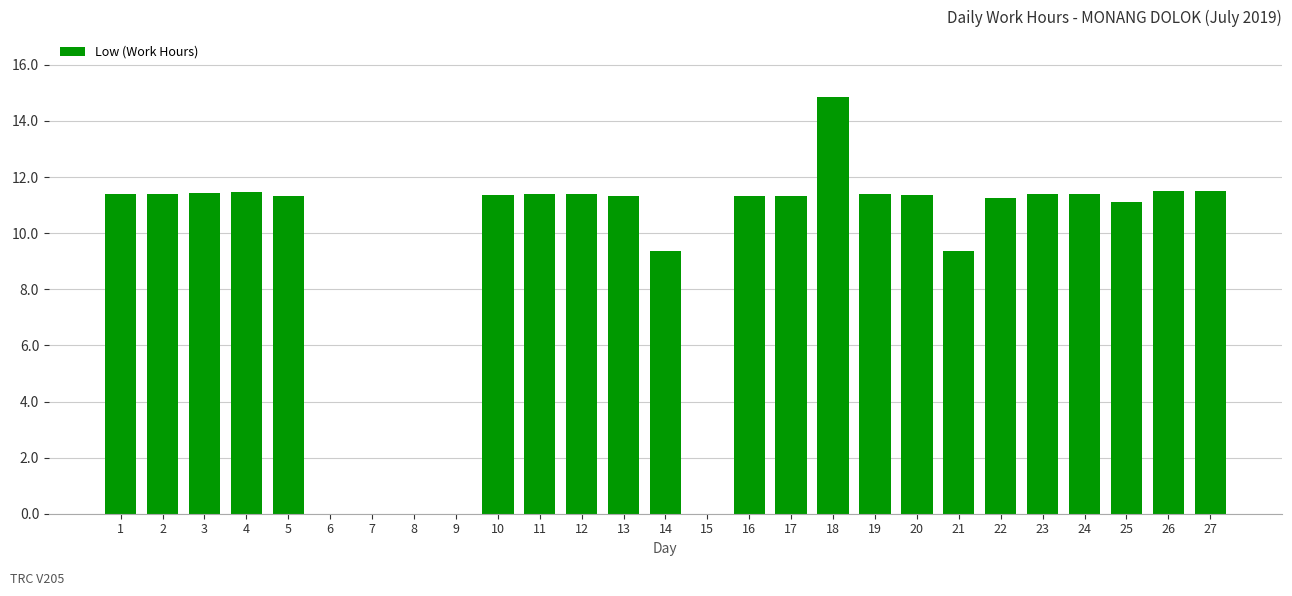

What is the sum of all values?

249.7